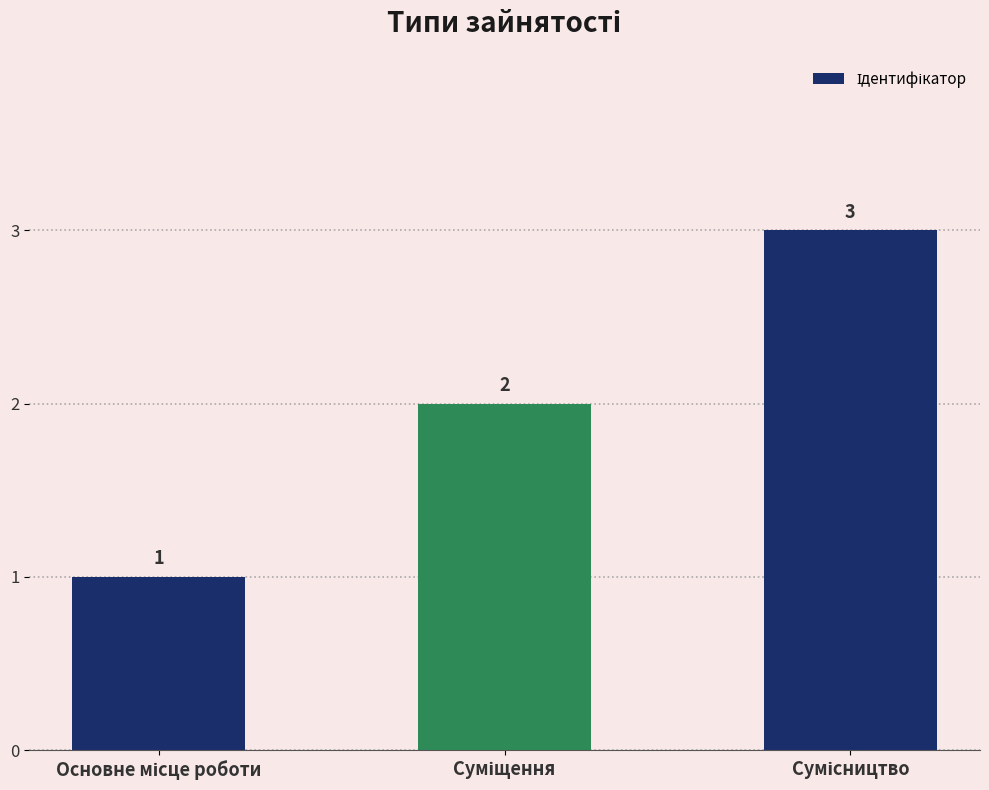

What is the maximum value shown in the chart?

3